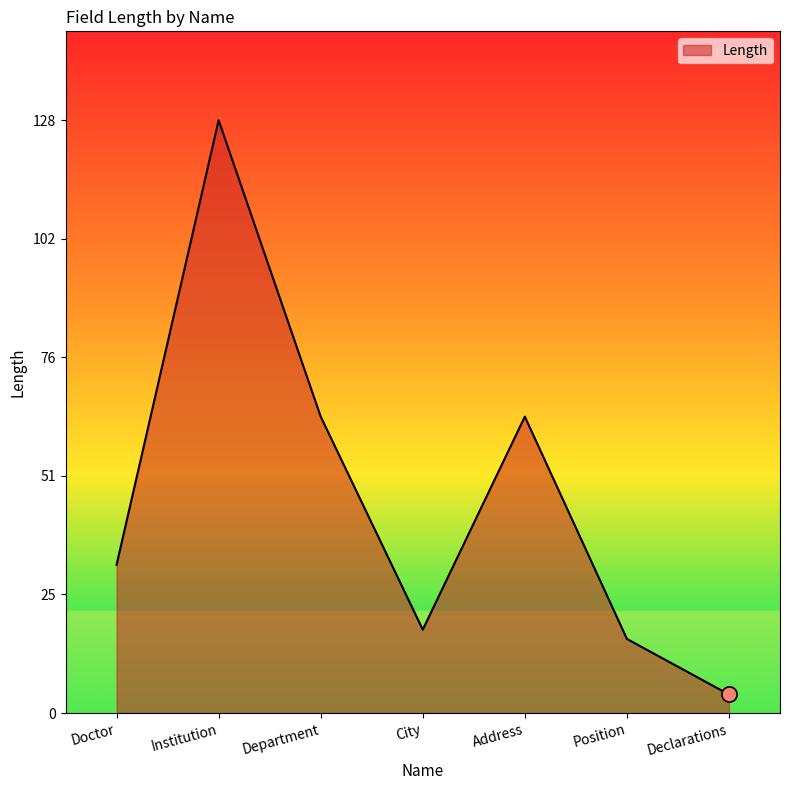

Which has a higher value, Institution or Address?

Institution